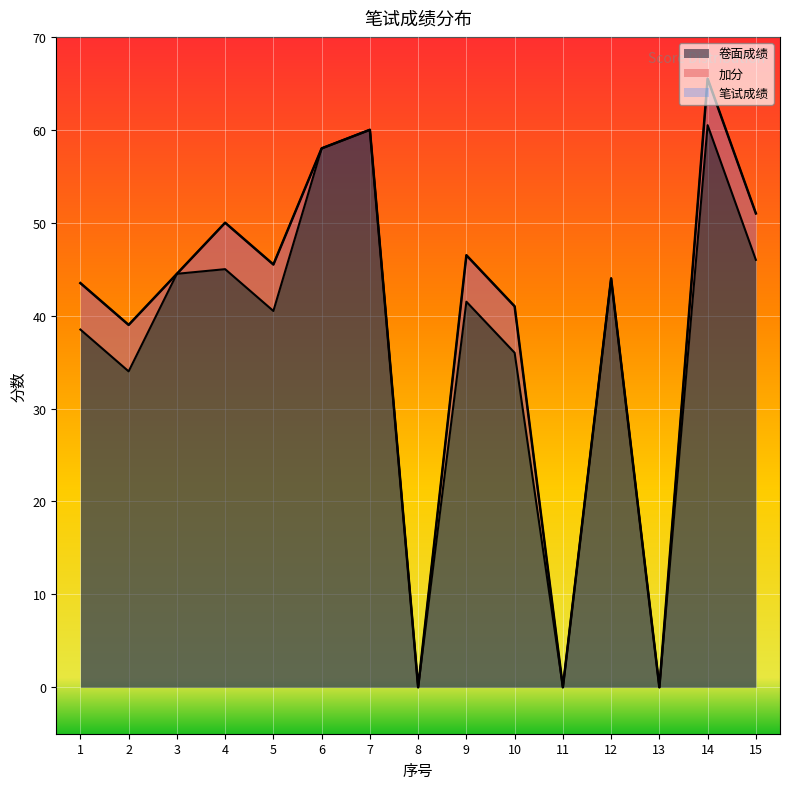

Which series has the largest total across all categories?

笔试成绩